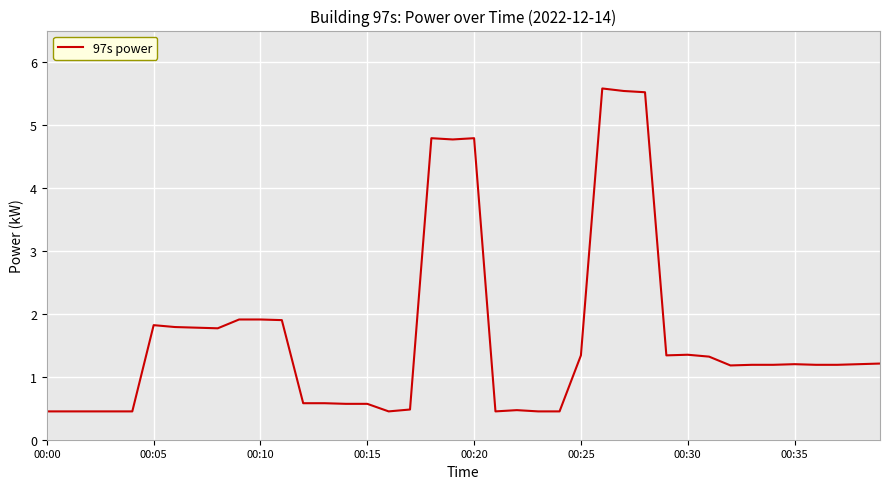

What is the difference between the maximum and minimum values?

5.1